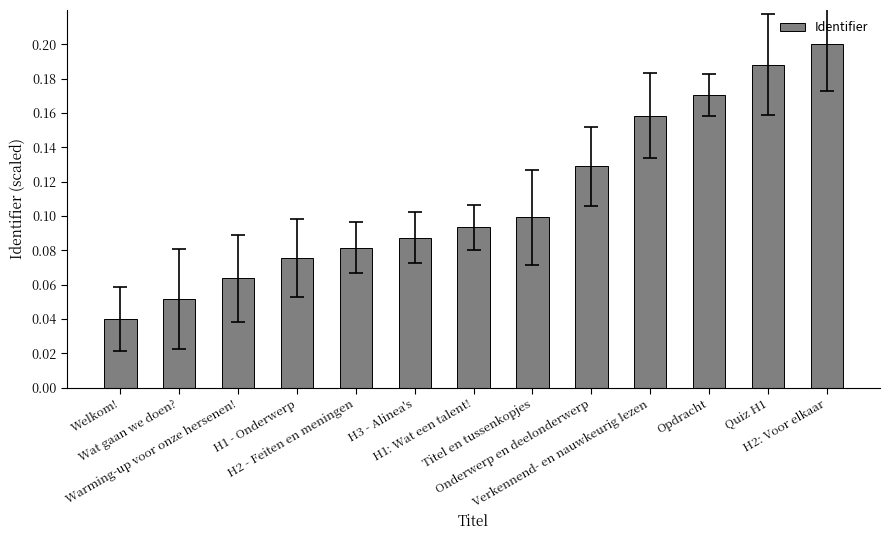

Rank the categories by value from highest to lowest.

H2: Voor elkaar, Quiz H1, Opdracht, Verkennend- en nauwkeurig lezen, Onderwerp en deelonderwerp, Titel en tussenkopjes, H1: Wat een talent!, H3 - Alinea's, H2 - Feiten en meningen, H1 - Onderwerp, Warming-up voor onze hersenen!, Wat gaan we doen?, Welkom!